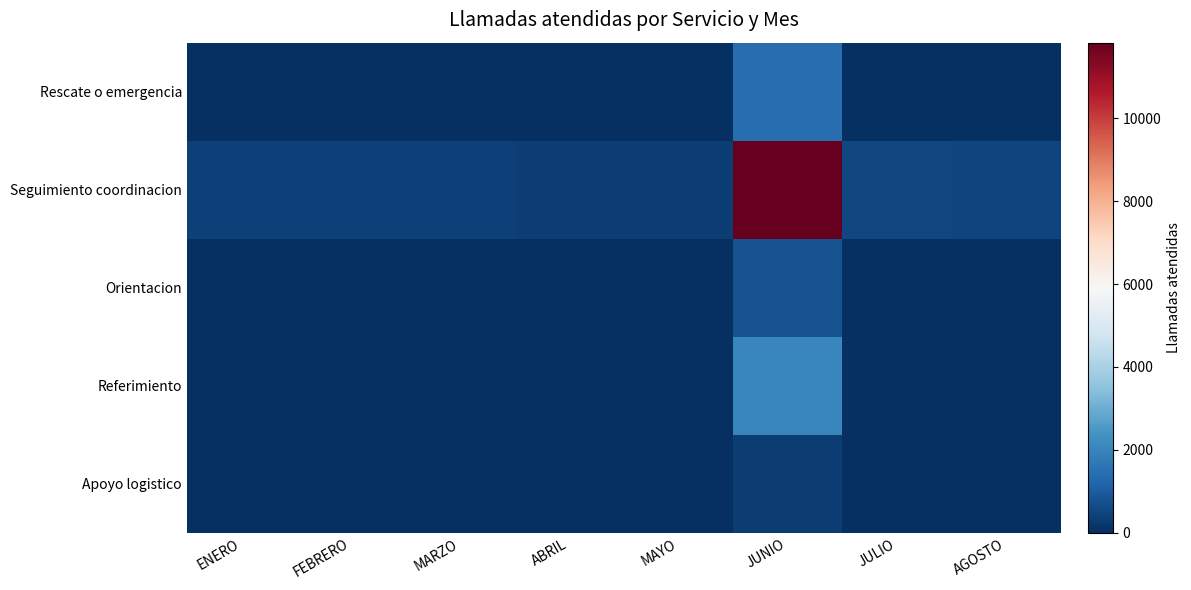

Reading left to right, extract all data points from this chart.

Rescate o emergencia: ENERO=13	FEBRERO=10	MARZO=30	ABRIL=27	MAYO=19	JUNIO=1396	JULIO=17	AGOSTO=15
Seguimiento coordinacion: ENERO=400	FEBRERO=381	MARZO=380	ABRIL=340	MAYO=360	JUNIO=11826	JULIO=535	AGOSTO=478
Orientacion: ENERO=15	FEBRERO=12	MARZO=7	ABRIL=14	MAYO=8	JUNIO=782	JULIO=3	AGOSTO=3
Referimiento: ENERO=14	FEBRERO=3	MARZO=3	ABRIL=3	MAYO=4	JUNIO=2060	JULIO=2	AGOSTO=1
Apoyo logistico: ENERO=2	FEBRERO=3	MARZO=0	ABRIL=0	MAYO=0	JUNIO=283	JULIO=0	AGOSTO=0